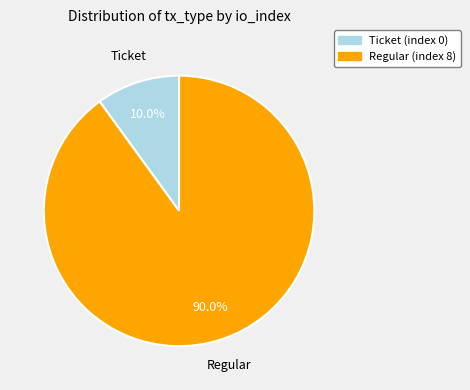

Combined, do Regular (index 8) and Ticket (index 0) account for over 50%?

Yes